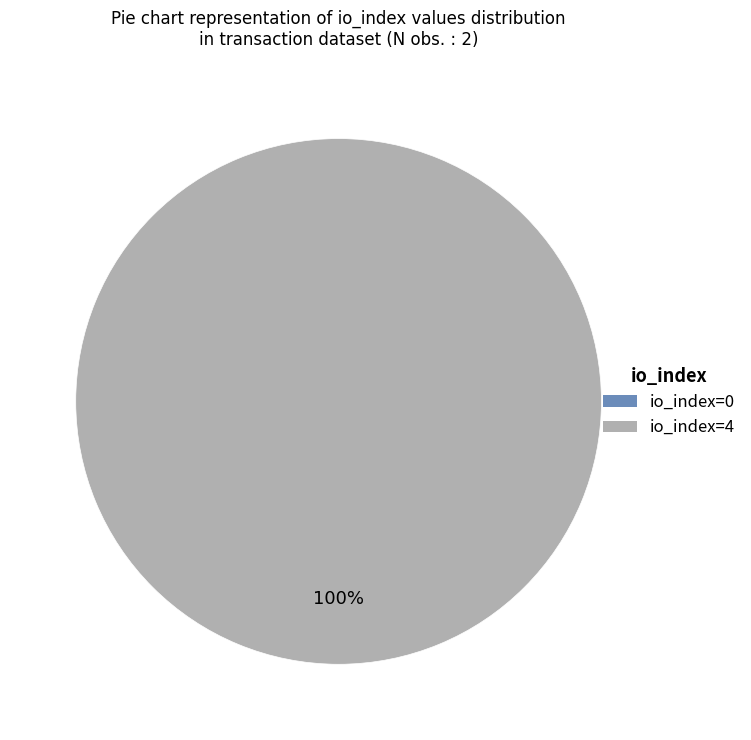

To the nearest percent, what is the difference between the largest and smallest slice percentages?

100%